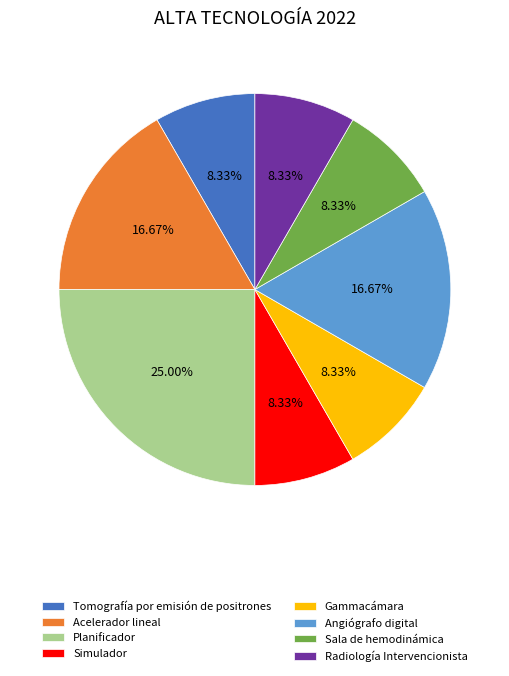

Which slice is the largest?

Planificador